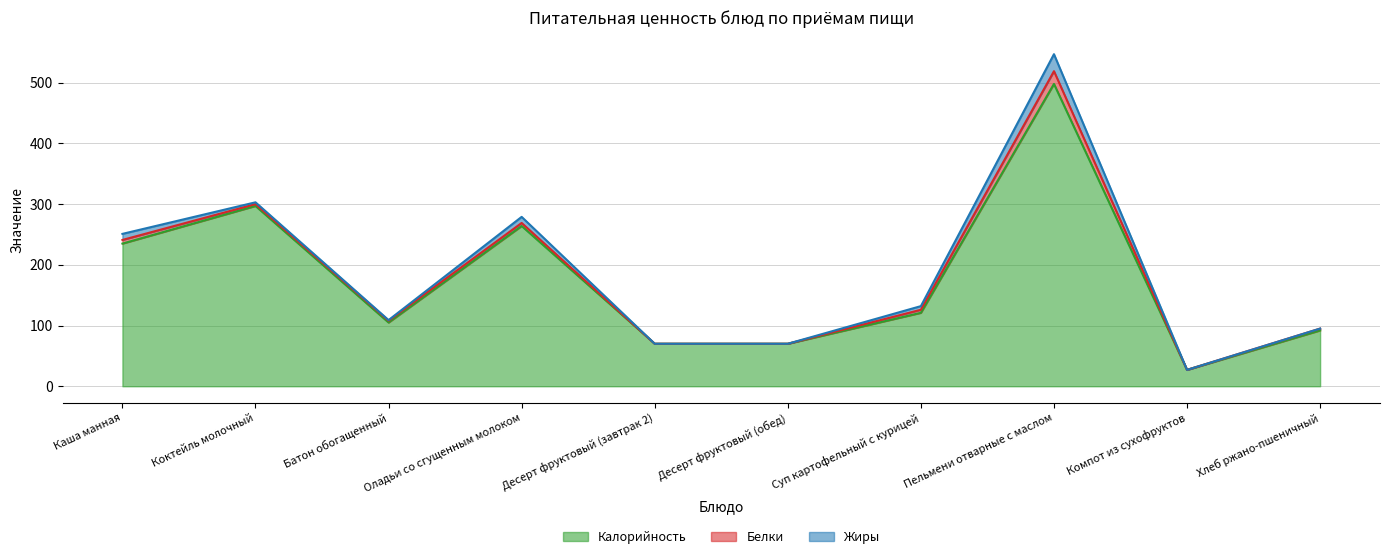

What are all the series names shown in the legend?

Калорийность, Белки, Жиры